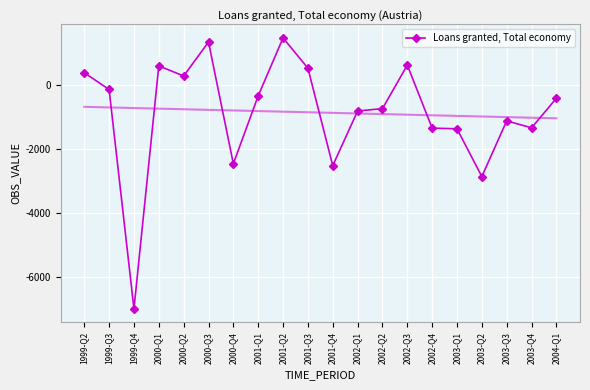

Which label corresponds to the largest value in the chart?

2001-Q2